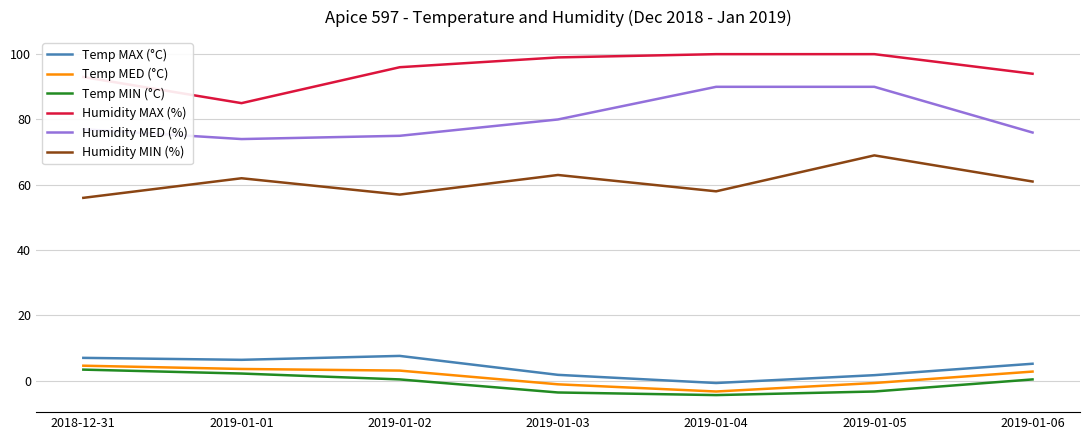

True or false: Temp MAX (°C) and Humidity MED (%) cross at least once.

False